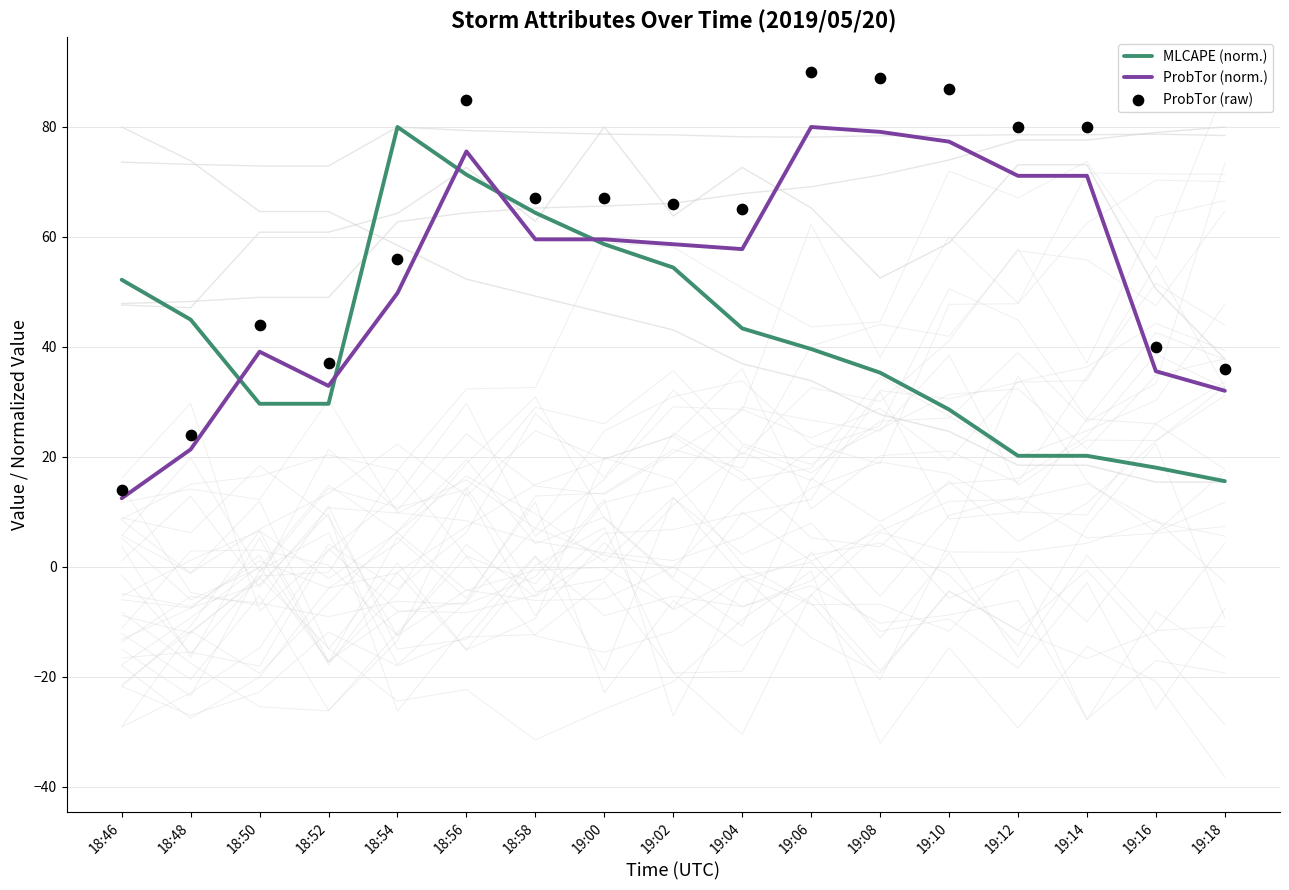

At how many categories does at least one series exceed 34?

17